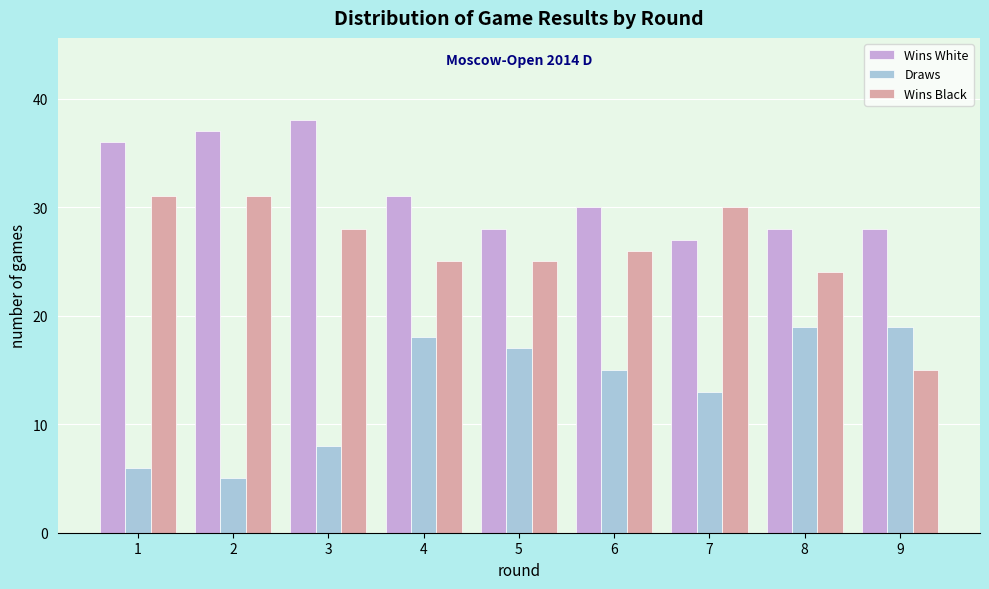

Reading left to right, transcribe all the data shown in this chart.

Wins White: 1=36	2=37	3=38	4=31	5=28	6=30	7=27	8=28	9=28
Draws: 1=6	2=5	3=8	4=18	5=17	6=15	7=13	8=19	9=19
Wins Black: 1=31	2=31	3=28	4=25	5=25	6=26	7=30	8=24	9=15